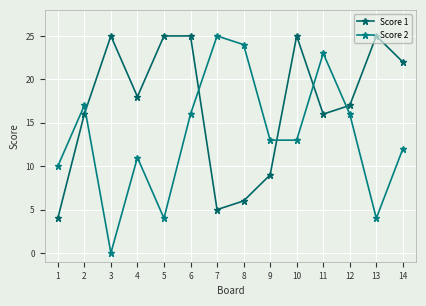

Which series changed the most between 11 and 13?

Score 2